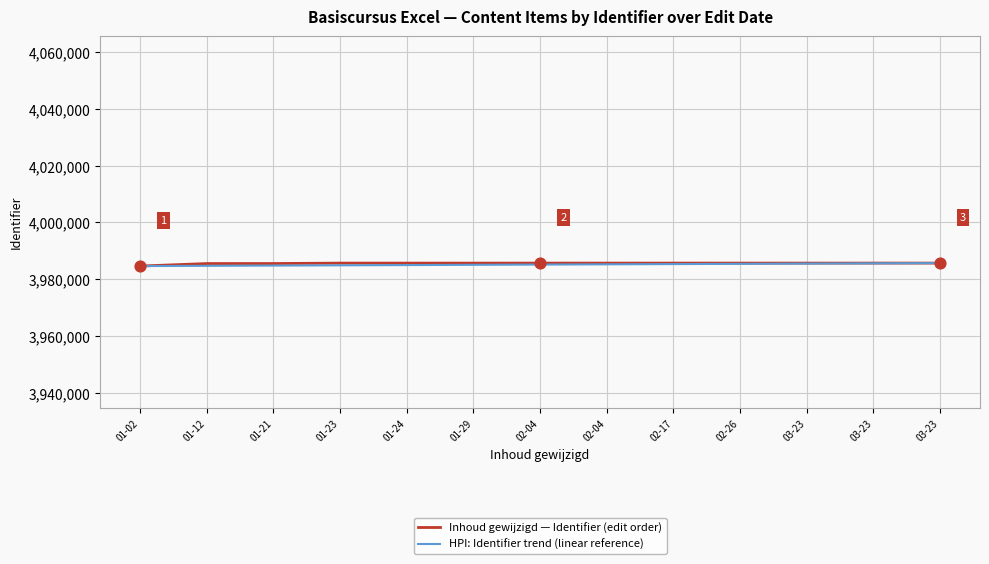

Is the value of HPI: Identifier trend (linear reference) at 03-23 greater than the value of Inhoud gewijzigd — Identifier (edit order) at 01-12?

No